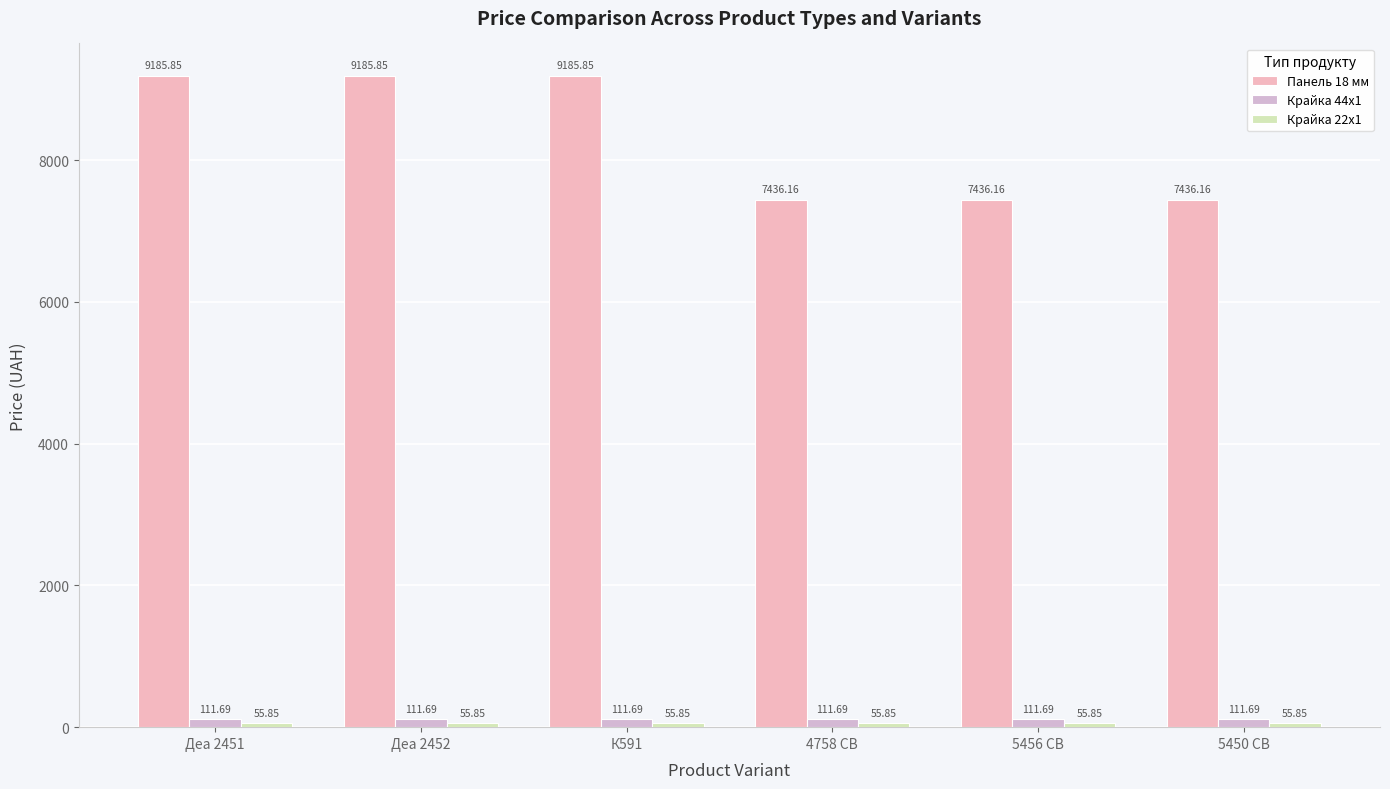

How many bars are there in each group?

3